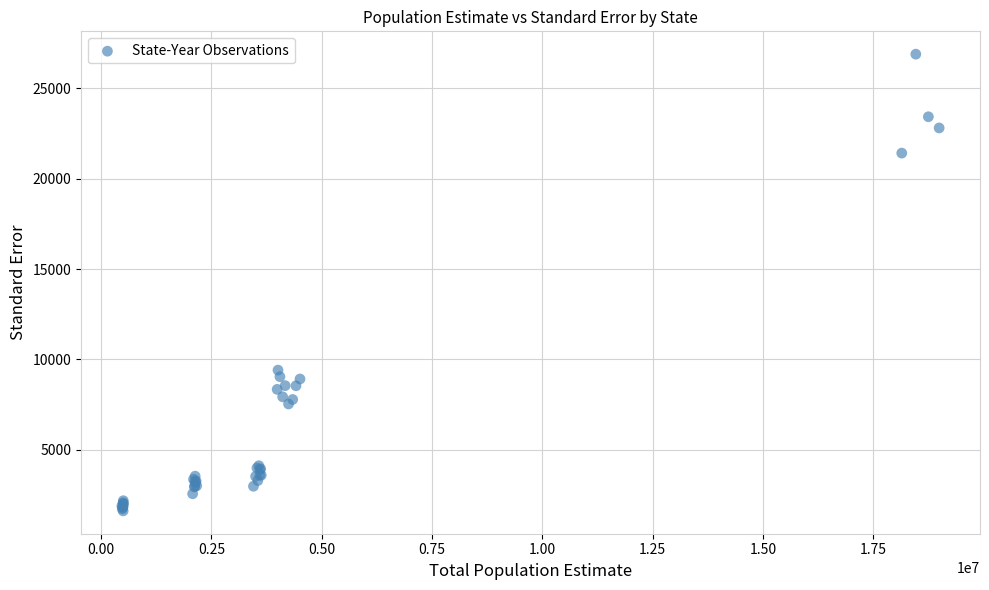

What Y value in the scatter plot is closest to 14253?

9407.3